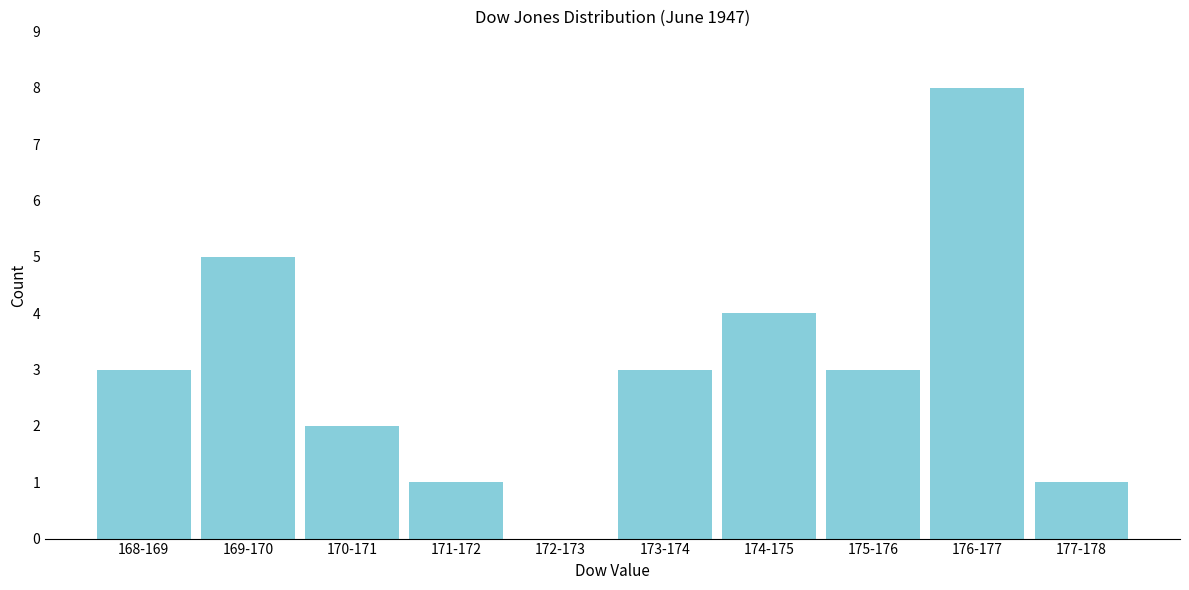

Reading right to left, list all the values displayed in this chart.

177-178=1	176-177=8	175-176=3	174-175=4	173-174=3	172-173=0	171-172=1	170-171=2	169-170=5	168-169=3